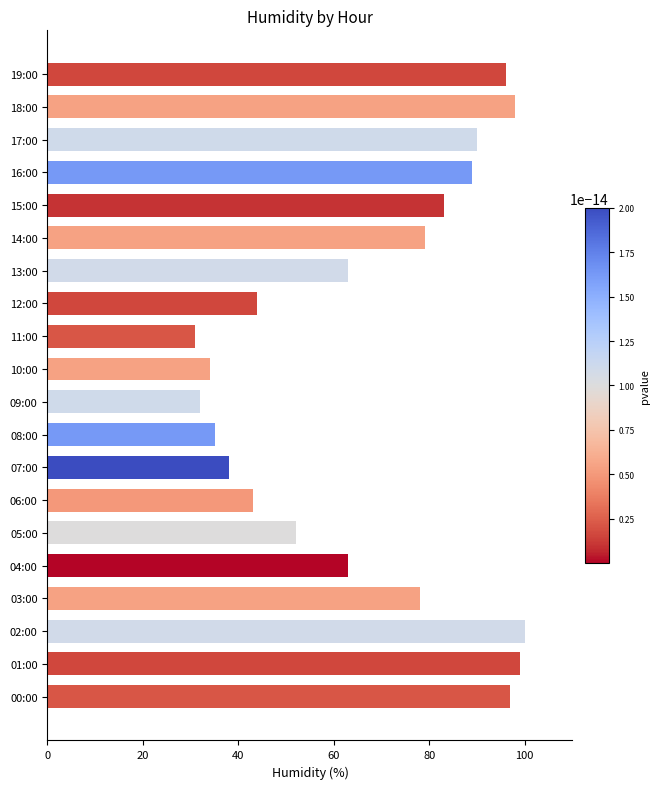

Reading bottom to top, transcribe all the data shown in this chart.

00:00=97	01:00=99	02:00=100	03:00=78	04:00=63	05:00=52	06:00=43	07:00=38	08:00=35	09:00=32	10:00=34	11:00=31	12:00=44	13:00=63	14:00=79	15:00=83	16:00=89	17:00=90	18:00=98	19:00=96